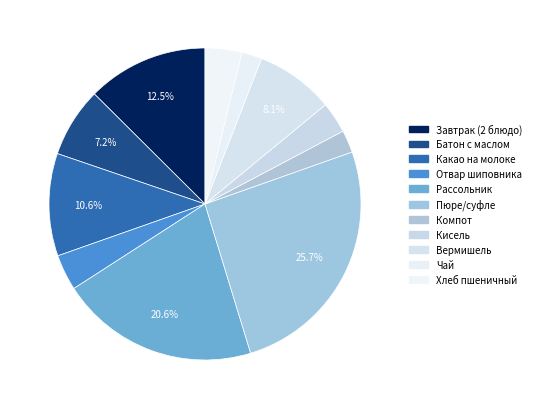

How many slices are in this pie chart?

11